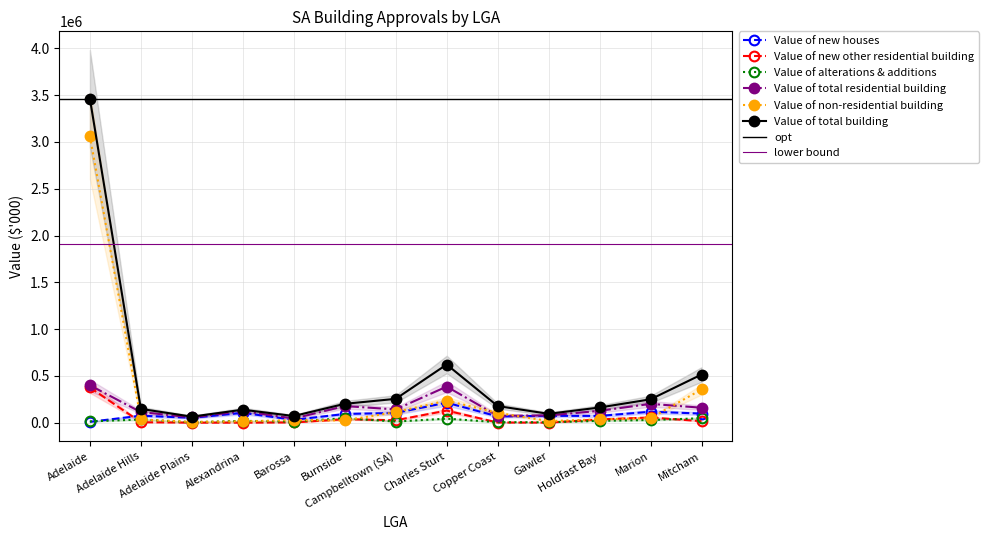

How many distinct data groups are displayed?

6